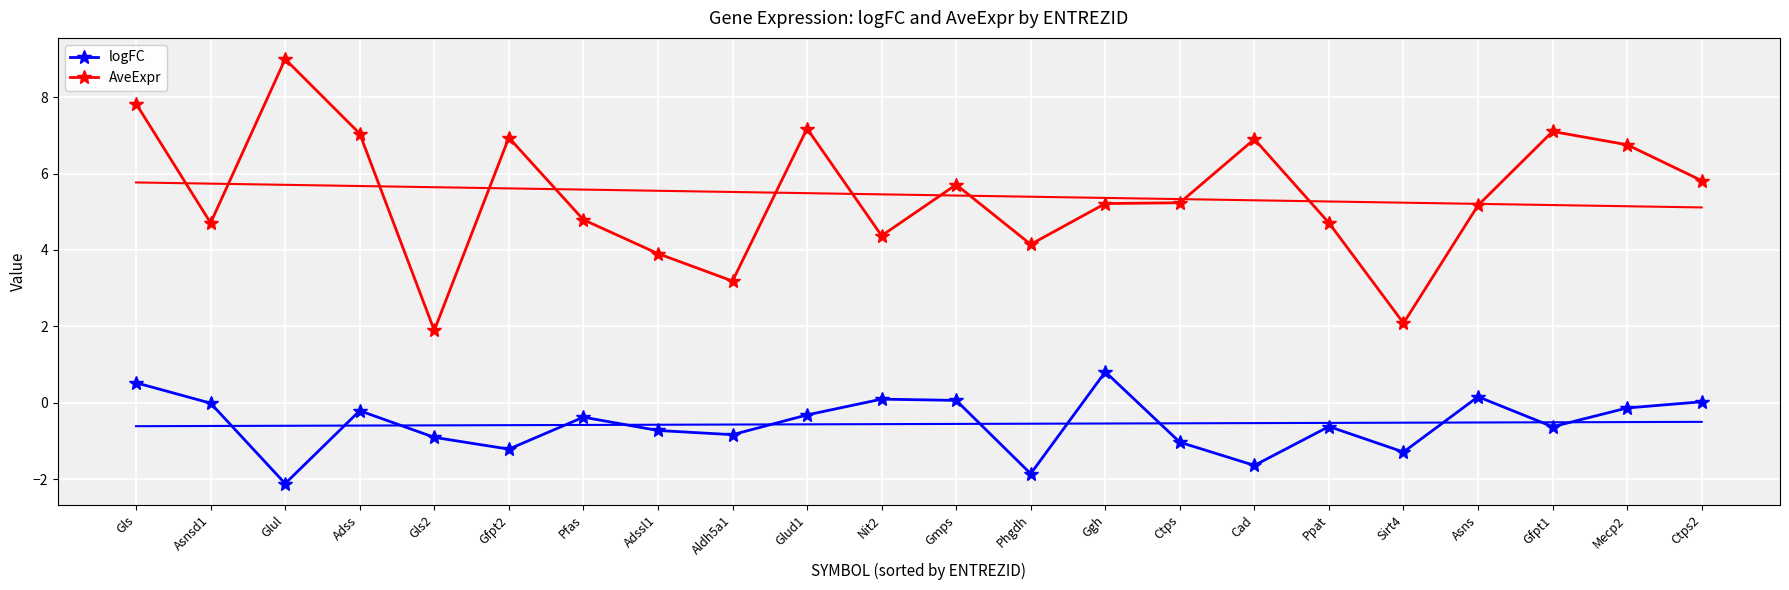

How many data points in AveExpr are less than 5?

9